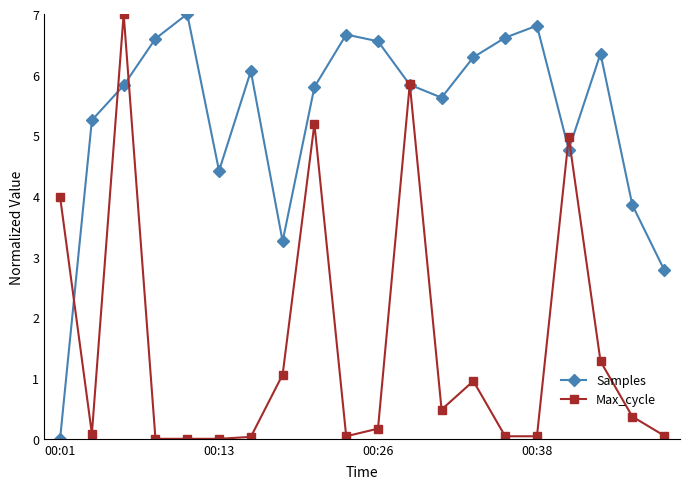

What is the value of the Samples point at the 5th from the left?

7.0